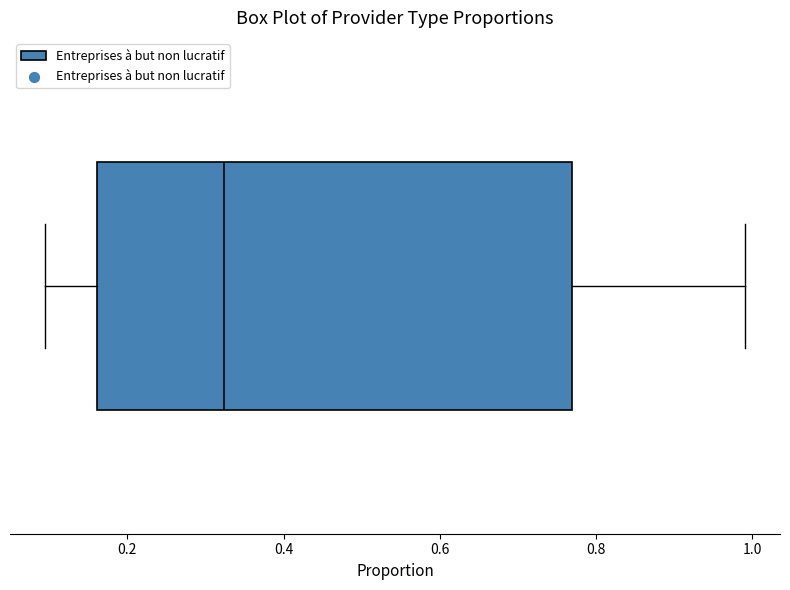

Where is the left edge of the box on the x-axis? The values are not printed on the chart, so give them approximately, as read against the axis.

0.16